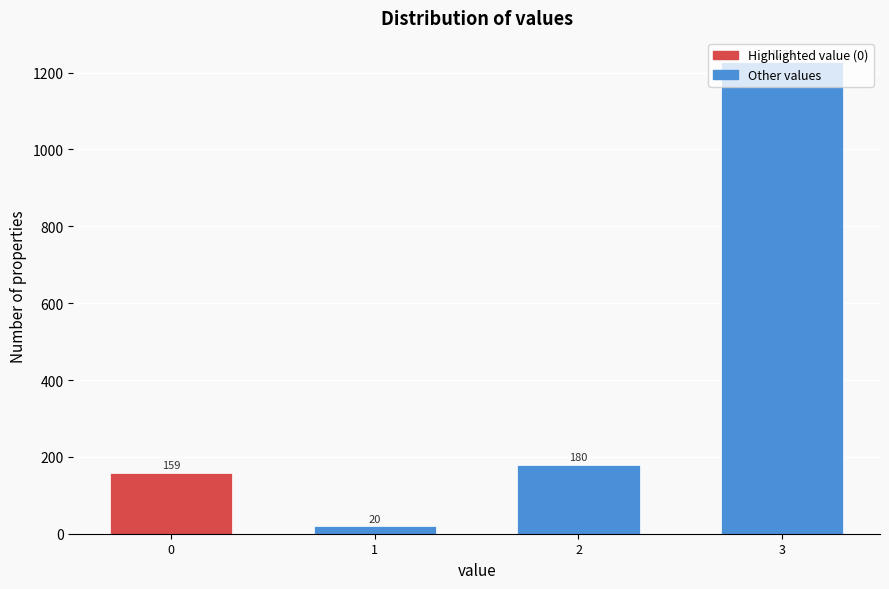

Between 3 and 1, which is larger?

3